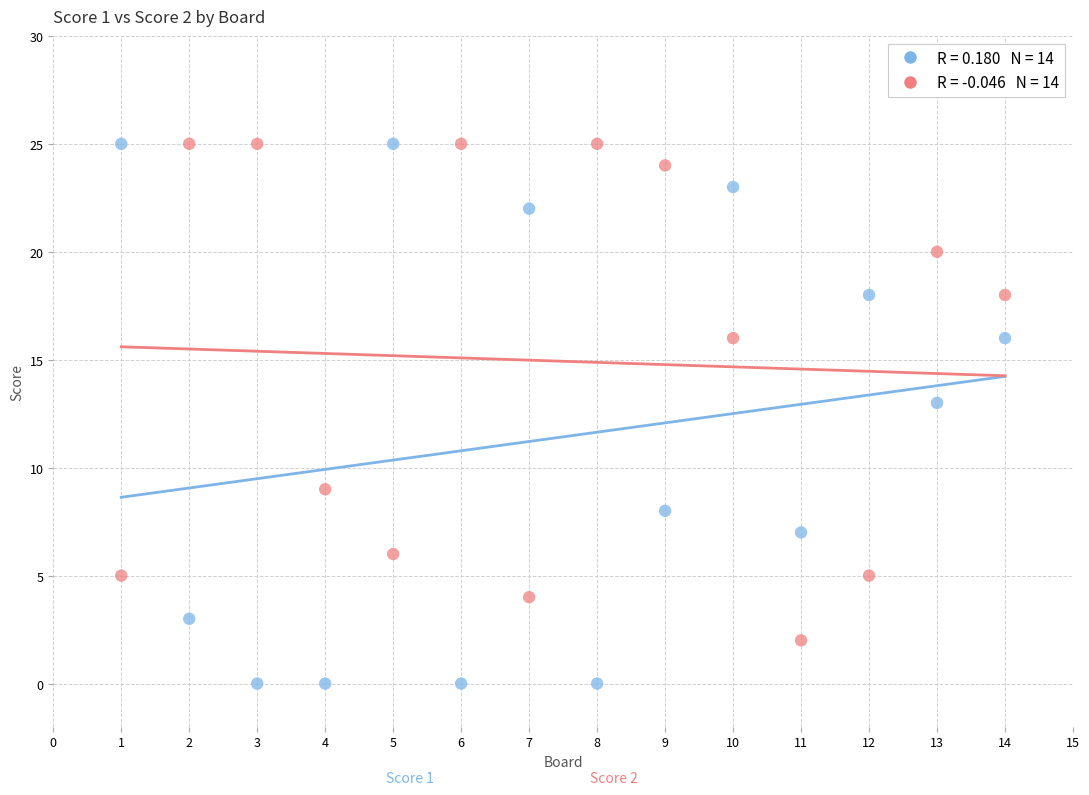

Across all series, what Y value is closest to 12?

13